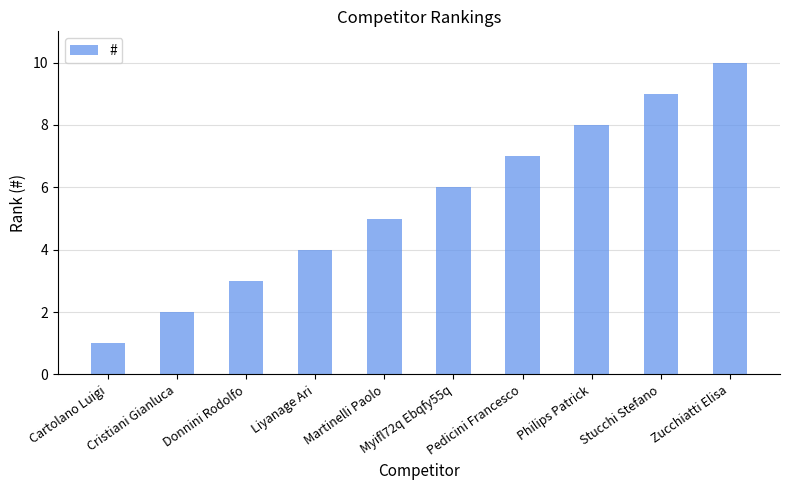

Rank the categories by value from highest to lowest.

Zucchiatti Elisa, Stucchi Stefano, Philips Patrick, Pedicini Francesco, Myifl72q Ebqfy55q, Martinelli Paolo, Liyanage Ari, Donnini Rodolfo, Cristiani Gianluca, Cartolano Luigi